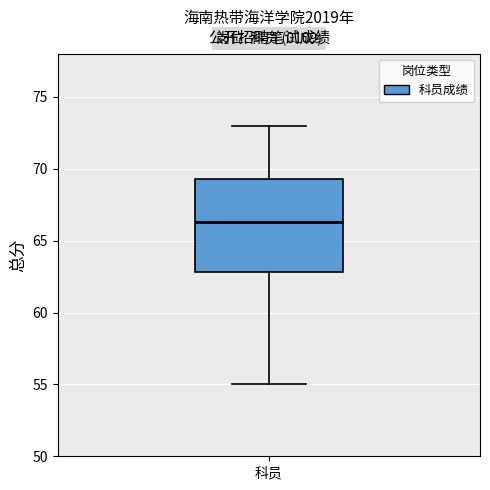

Where is the lower edge of the box for 科员 on the y-axis? The values are not printed on the chart, so give them approximately, as read against the axis.

63.0